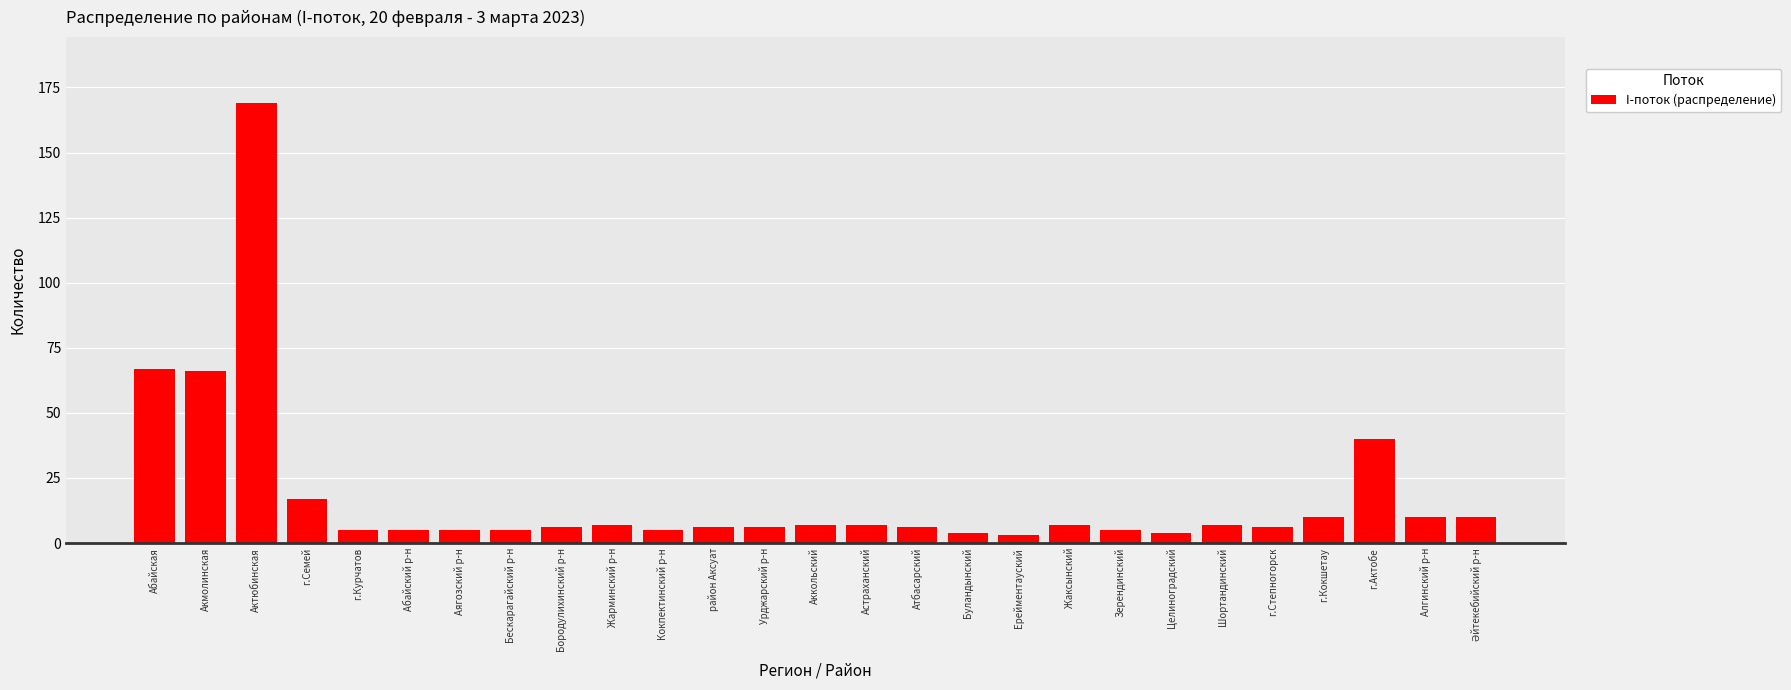

What is the difference between the values at Ерейментауский and Жарминский р-н?

4